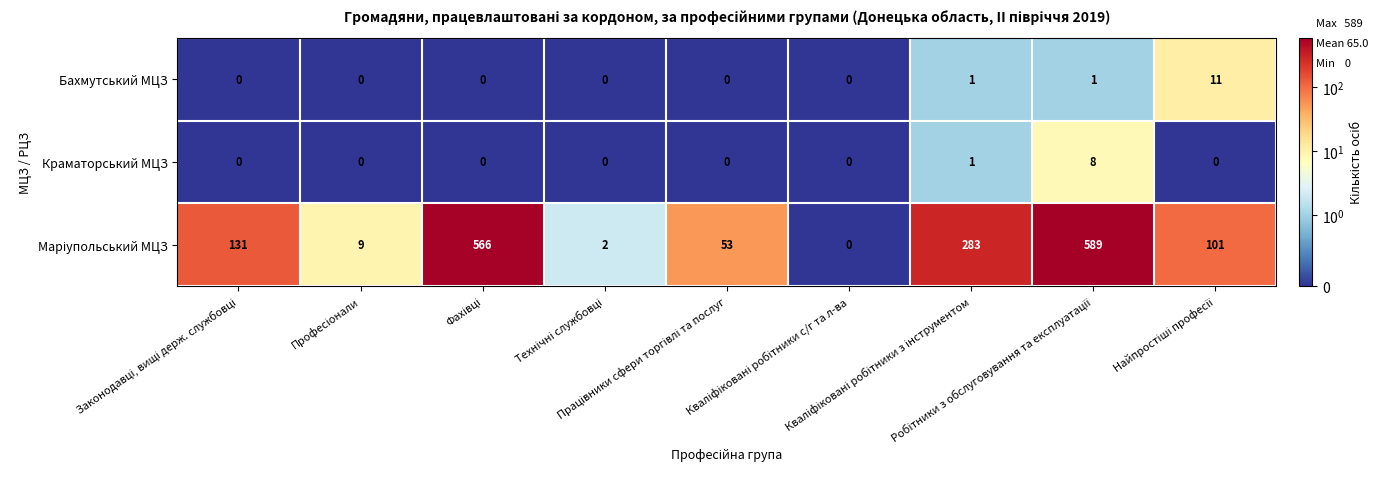

At how many categories does at least one series exceed 143?

3